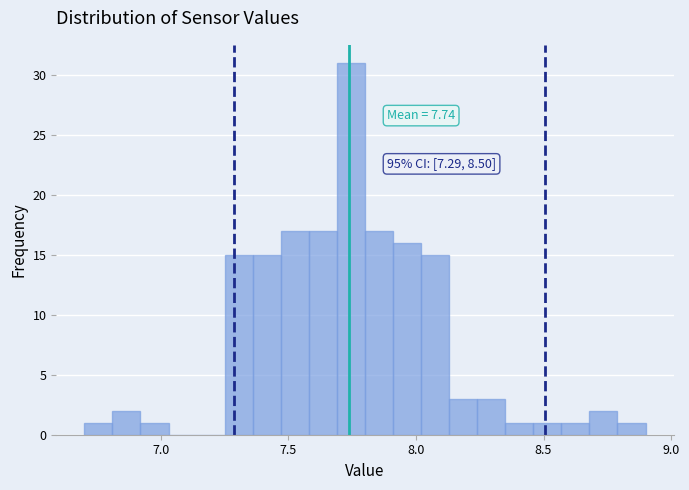

Around what value on the x-axis is the tallest bar? Give the approximate position of its centre, as read against the axis.

7.75